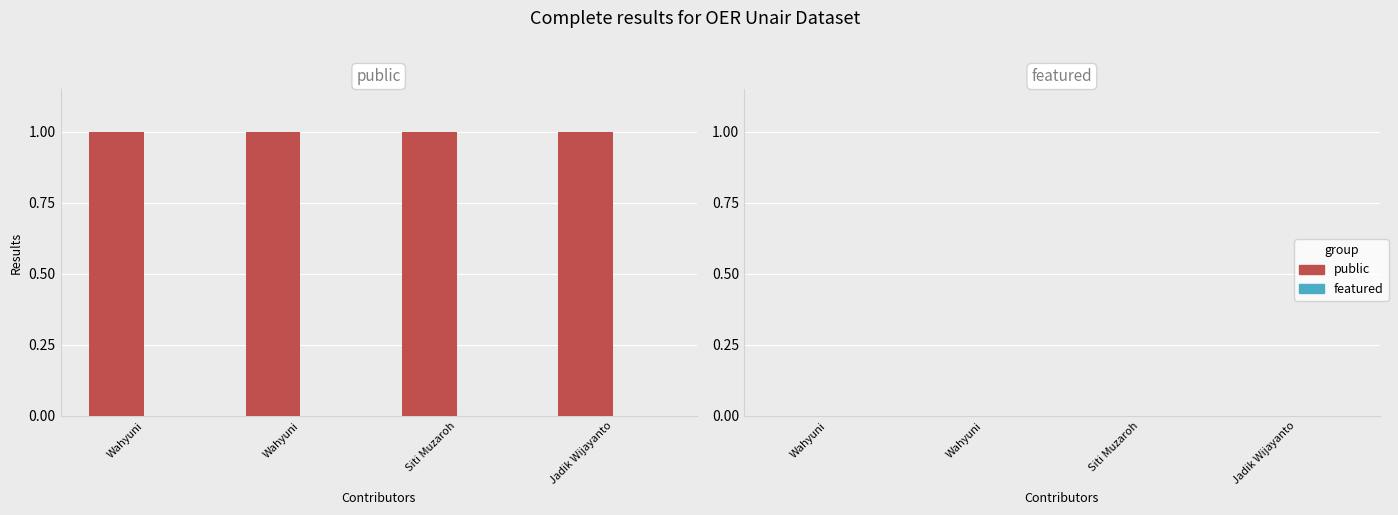

How many data points does each series have?

4